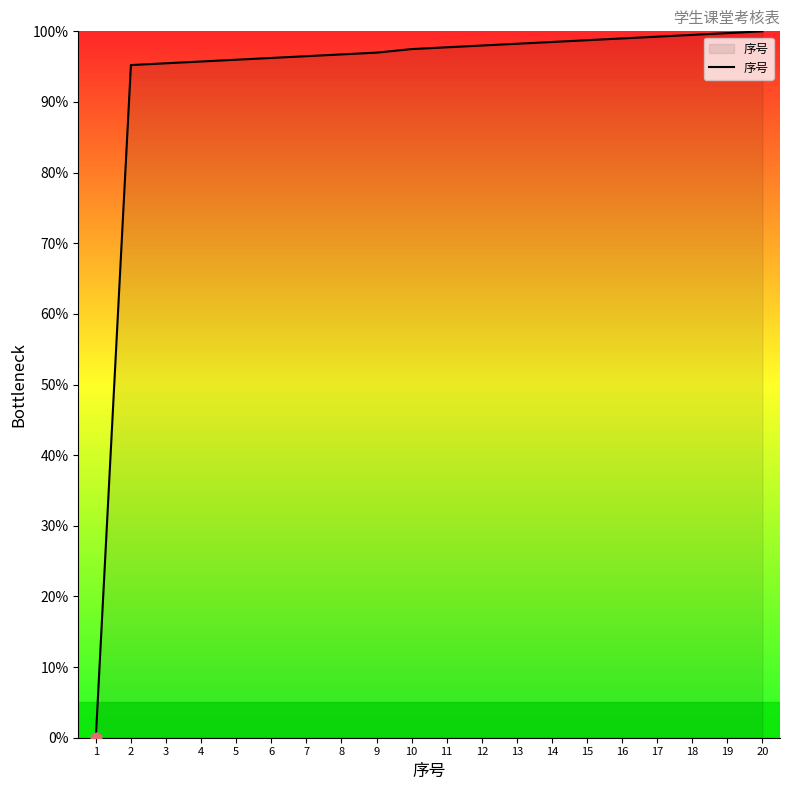

What is the change in value from 8 to 20?

+3.3